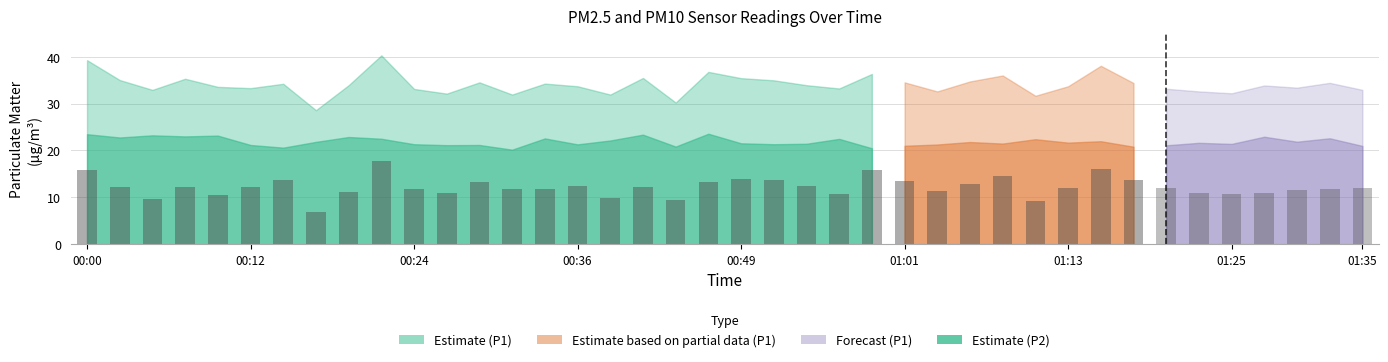

Reading left to right, transcribe all the data shown in this chart.

P1: 00:00=39.3	00:02=35.0	00:05=32.9	00:07=35.3	00:09=33.6	00:12=33.3	00:14=34.2	00:17=28.6	00:19=33.9	00:22=40.3	00:24=33.1	00:27=32.1	00:29=34.5	00:31=31.9	00:34=34.3	00:36=33.7	00:39=31.9	00:41=35.5	00:44=30.2	00:46=36.8	00:49=35.4	00:51=35.0	00:53=33.9	00:56=33.2	00:58=36.3	01:01=34.5	01:03=32.6	01:06=34.7	01:08=36.0	01:11=31.7	01:13=33.7	01:16=38.1	01:18=34.4	01:20=33.2	01:23=32.6	01:25=32.2	01:28=33.9	01:30=33.4	01:33=34.4	01:35=32.9
P2: 00:00=23.5	00:02=22.8	00:05=23.2	00:07=23.0	00:09=23.2	00:12=21.2	00:14=20.6	00:17=21.8	00:19=22.9	00:22=22.5	00:24=21.3	00:27=21.1	00:29=21.2	00:31=20.2	00:34=22.6	00:36=21.3	00:39=22.1	00:41=23.4	00:44=20.8	00:46=23.6	00:49=21.5	00:51=21.3	00:53=21.4	00:56=22.5	00:58=20.5	01:01=21.0	01:03=21.3	01:06=21.8	01:08=21.5	01:11=22.4	01:13=21.7	01:16=22.0	01:18=20.8	01:20=21.1	01:23=21.6	01:25=21.4	01:28=22.9	01:30=21.9	01:33=22.6	01:35=21.0